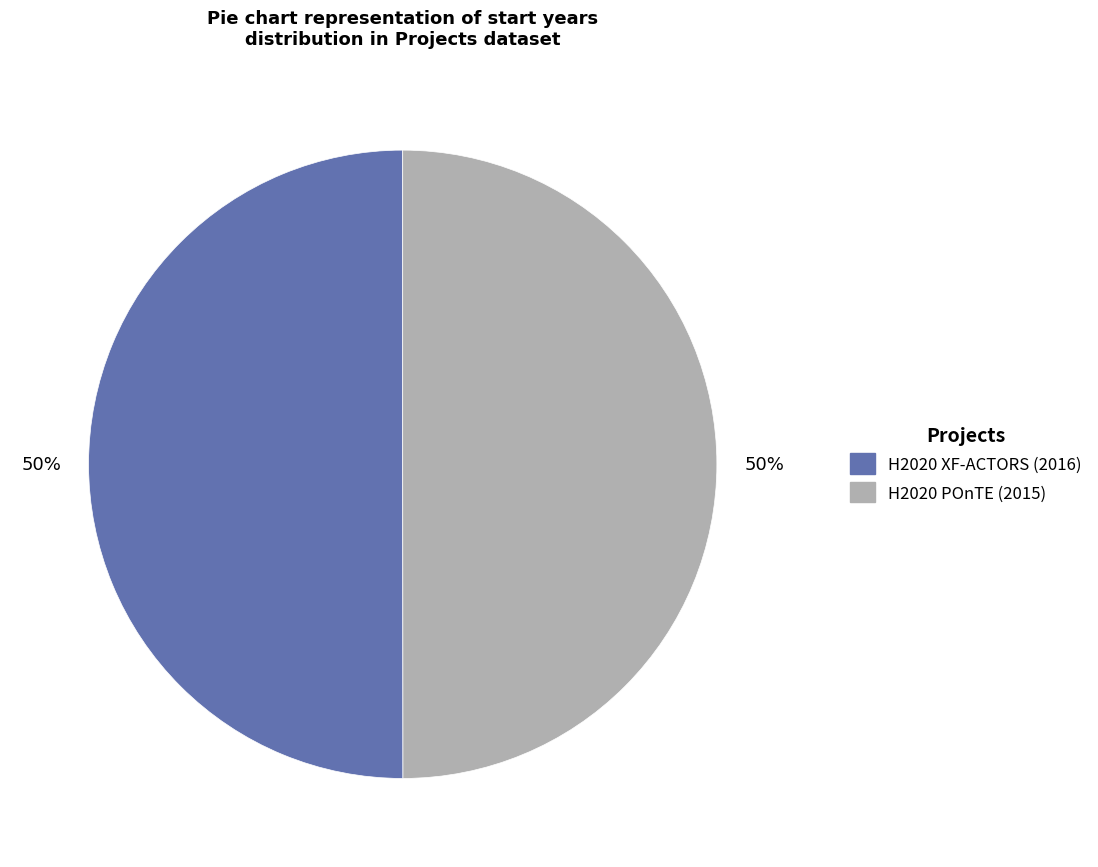

To the nearest percent, what percentage of the pie is H2020 XF-ACTORS (2016)?

50%